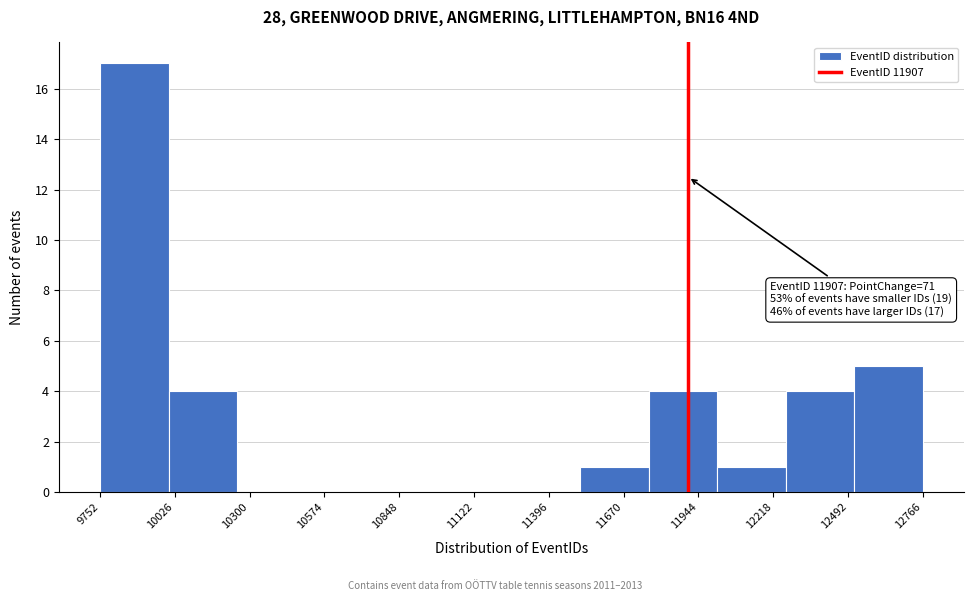

Which range on the x-axis has the tallest bar?

9750 to 10000